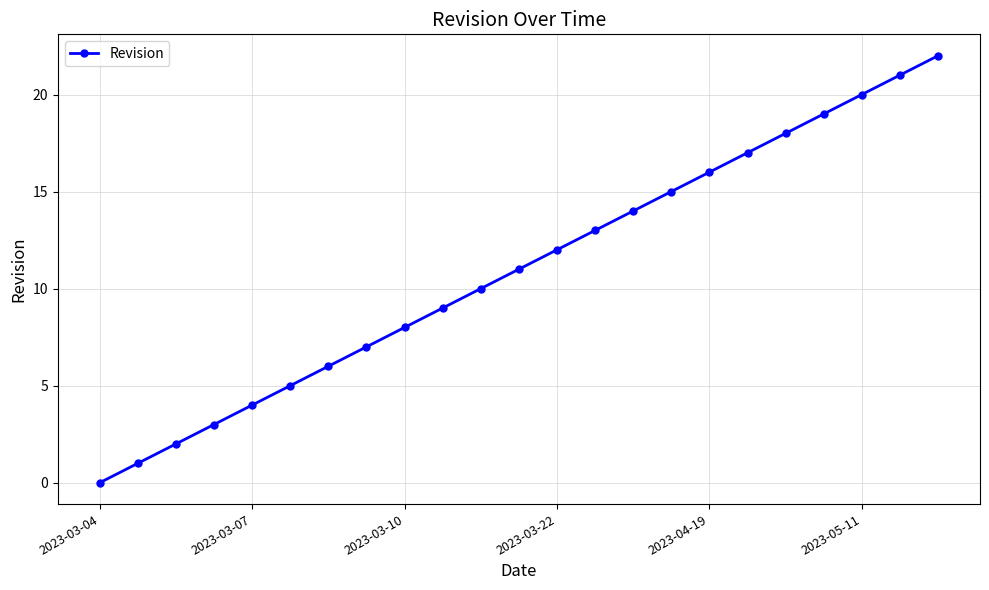

What is the average value?

11